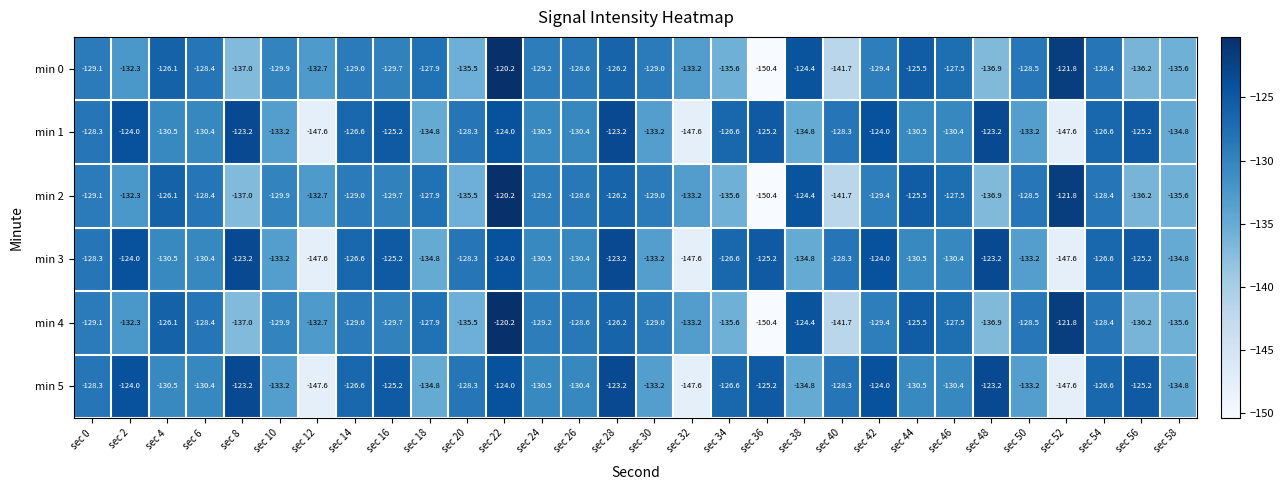

Which category has the lowest value across all series?

sec 36